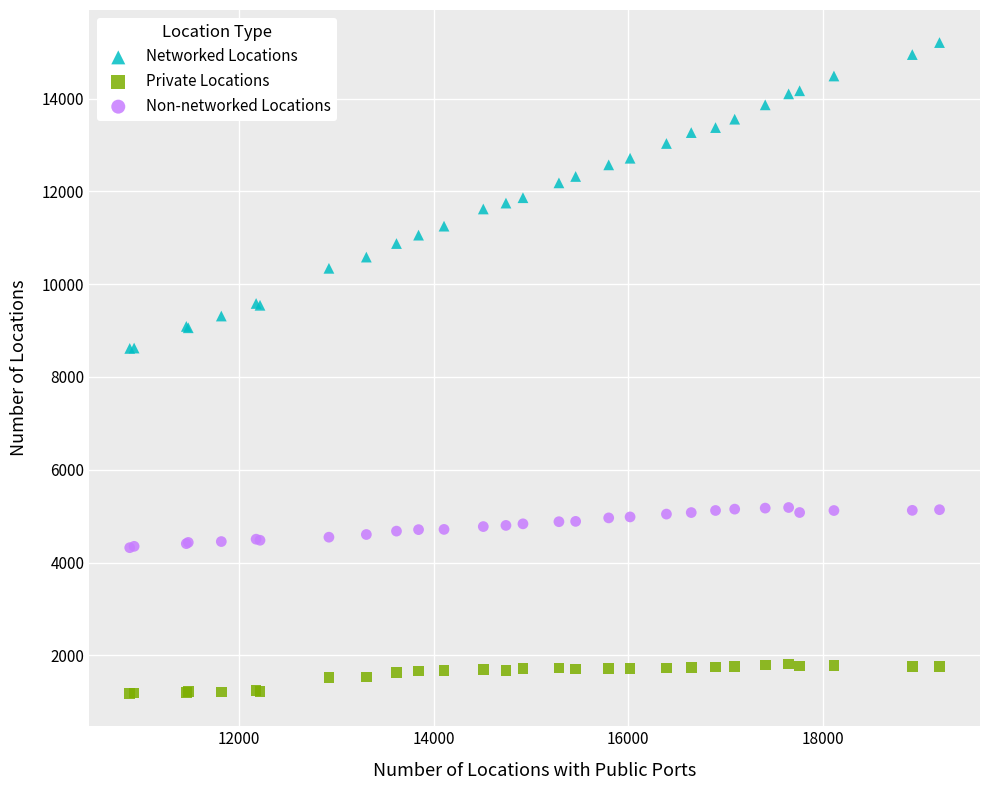

Which series has the widest spread of Y values?

Networked Locations